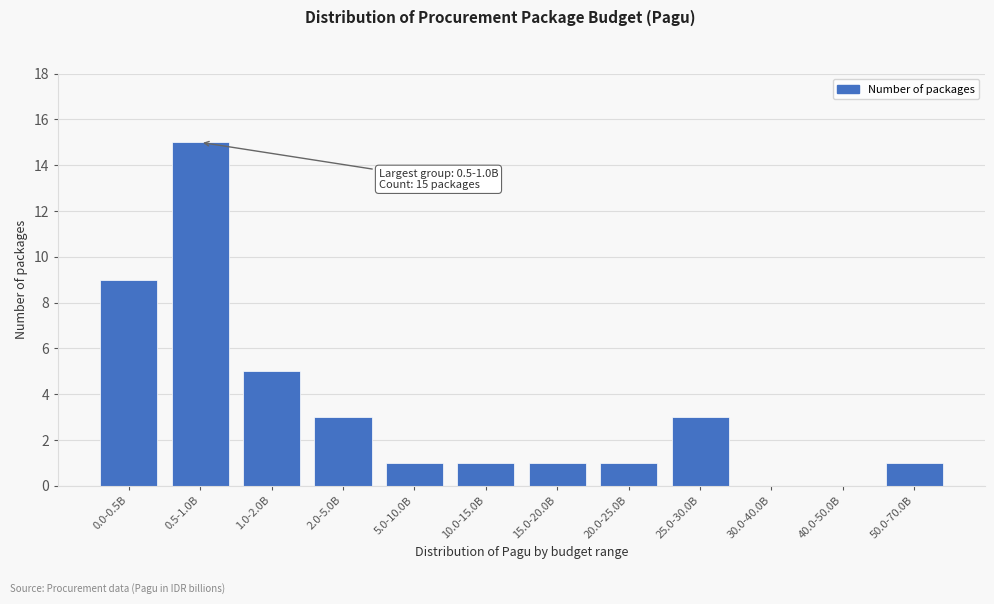

Reading left to right, extract all data points from this chart.

0.0-0.5B=9	0.5-1.0B=15	1.0-2.0B=5	2.0-5.0B=3	5.0-10.0B=1	10.0-15.0B=1	15.0-20.0B=1	20.0-25.0B=1	25.0-30.0B=3	30.0-40.0B=0	40.0-50.0B=0	50.0-70.0B=1